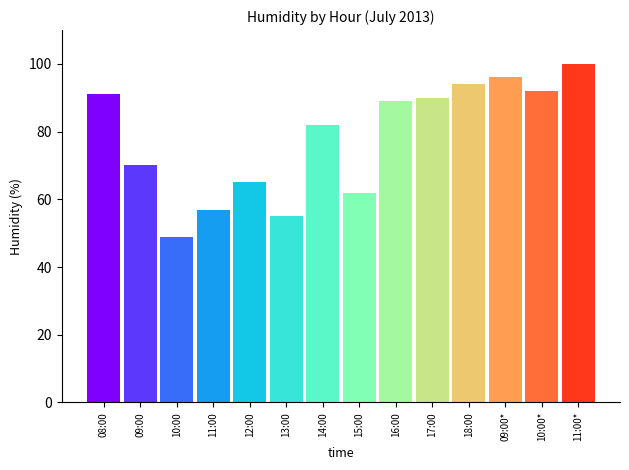

Which category has the highest value across all series?

11:00*